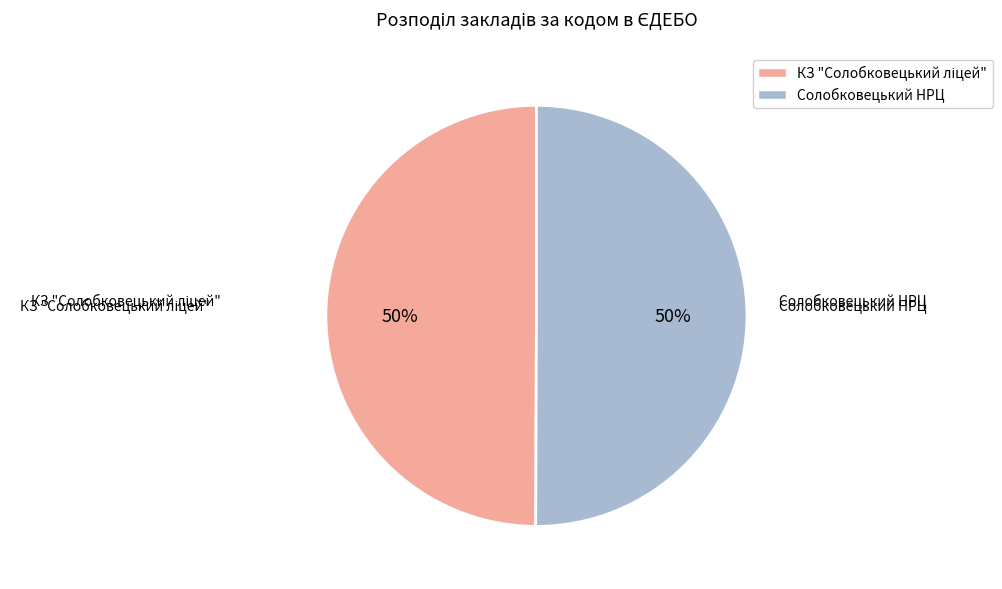

What percentage is the Солобковецький НРЦ slice, to the nearest percent?

50%